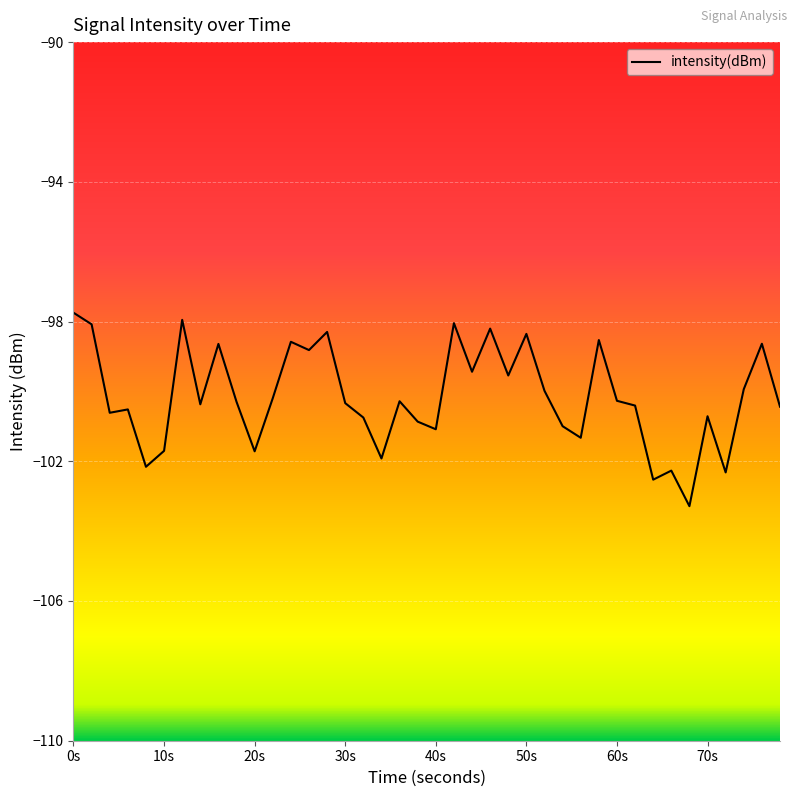

What is the maximum value shown in the chart?

-97.7